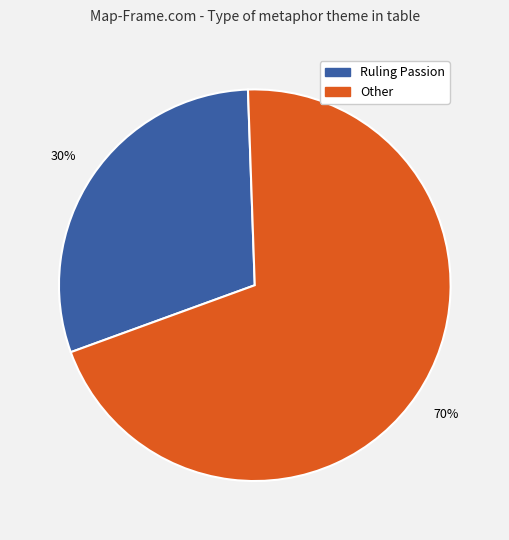

Is it true that Other is 70% of the pie?

True